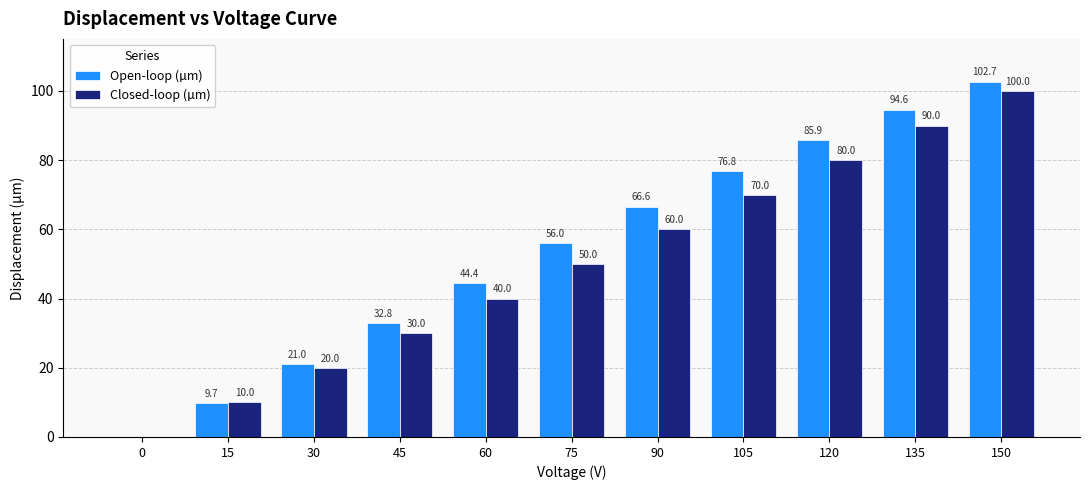

Reading left to right, extract all data points from this chart.

Open-loop (µm): 0.0	9.7	21.0	32.8	44.4	56.0	66.6	76.8	85.9	94.6	102.7
Closed-loop (µm): 0.0	10.0	20.0	30.0	40.0	50.0	60.0	70.0	80.0	90.0	100.0